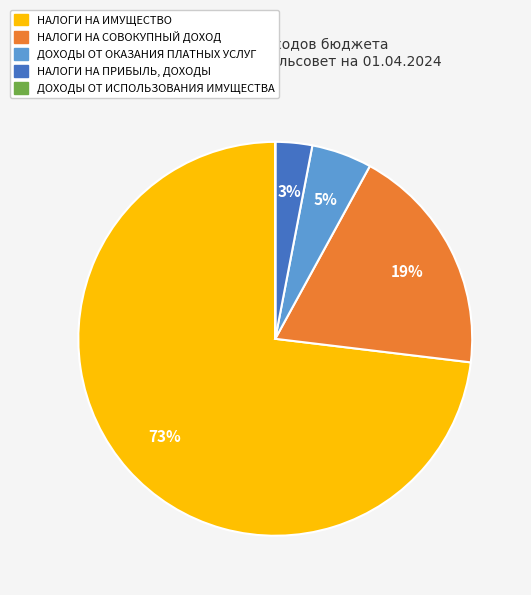

To the nearest percent, what is the average slice percentage?

20%